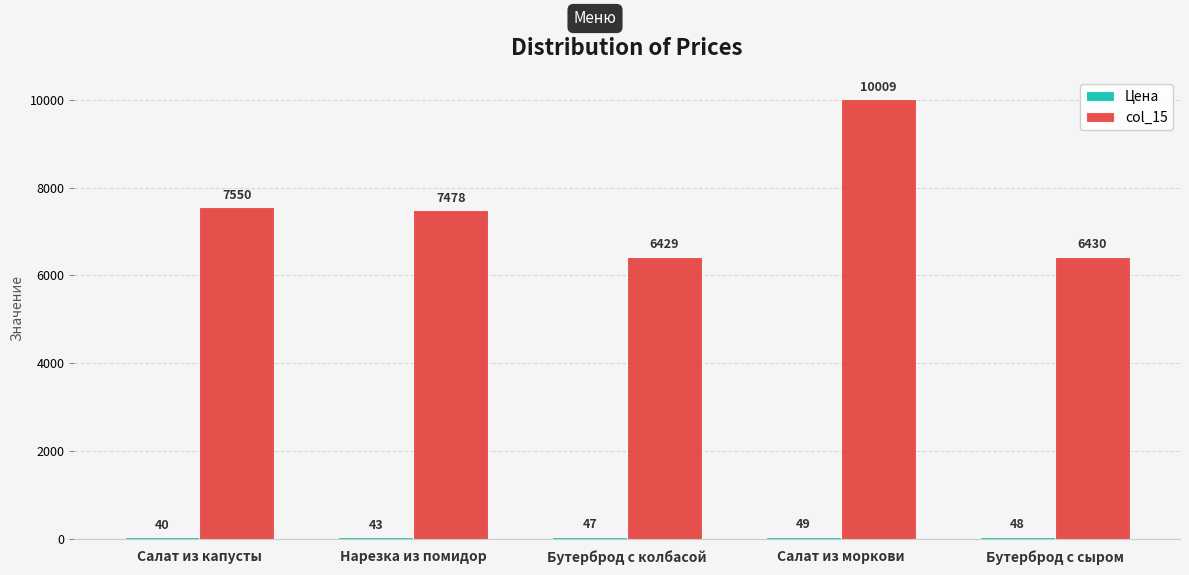

What is the spread (max minus min) of values at Салат из капусты?

7510